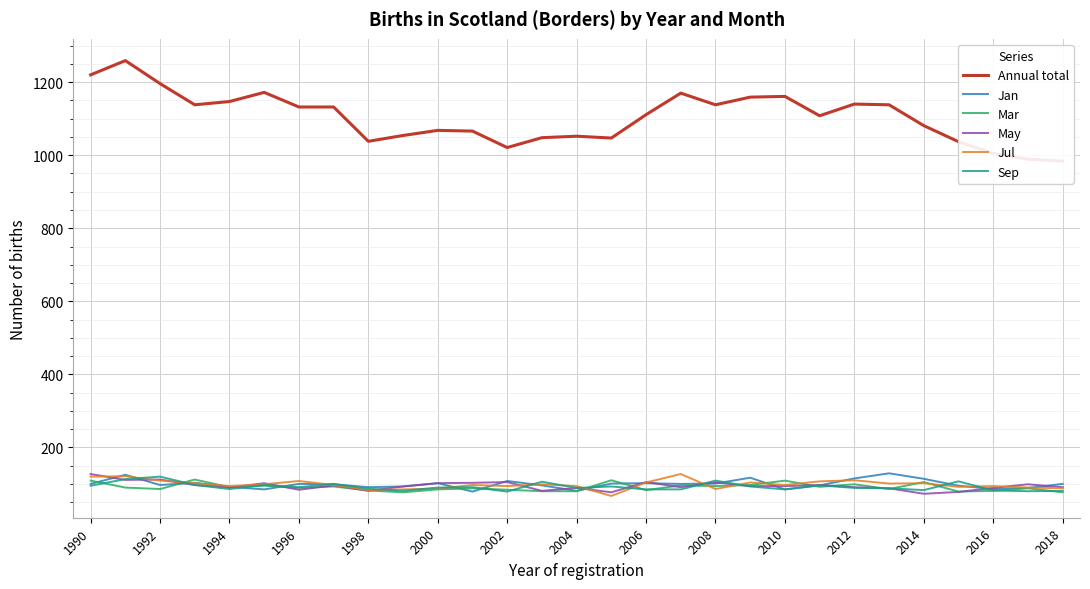

True or false: Sep has a value of 89 at 2012.

True